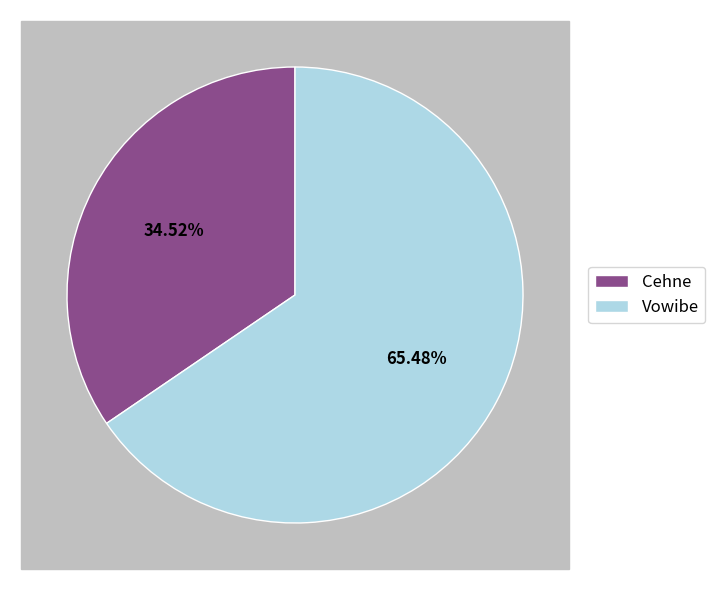

True or false: Cehne accounts for 35% of the total.

True